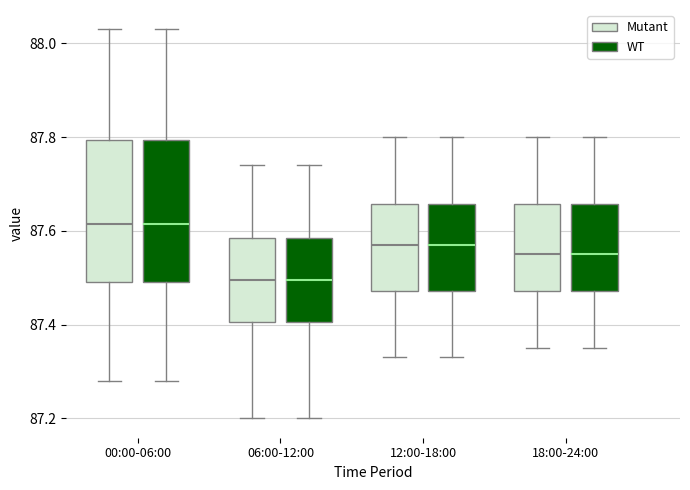

Reading left to right, read every box against the y-axis: the position of its median line, the range the box covers, and the ends of its whiskers. The values are not printed on the chart, so give them approximately, as read against the axis.

00:00-06:00 (Mutant): median 87.62, box 87.50 to 87.80, whiskers 87.28 to 88.04
00:00-06:00 (WT): median 87.62, box 87.50 to 87.80, whiskers 87.28 to 88.04
06:00-12:00 (Mutant): median 87.50, box 87.40 to 87.58, whiskers 87.20 to 87.74
06:00-12:00 (WT): median 87.50, box 87.40 to 87.58, whiskers 87.20 to 87.74
12:00-18:00 (Mutant): median 87.58, box 87.48 to 87.66, whiskers 87.34 to 87.80
12:00-18:00 (WT): median 87.58, box 87.48 to 87.66, whiskers 87.34 to 87.80
18:00-24:00 (Mutant): median 87.56, box 87.48 to 87.66, whiskers 87.36 to 87.80
18:00-24:00 (WT): median 87.56, box 87.48 to 87.66, whiskers 87.36 to 87.80